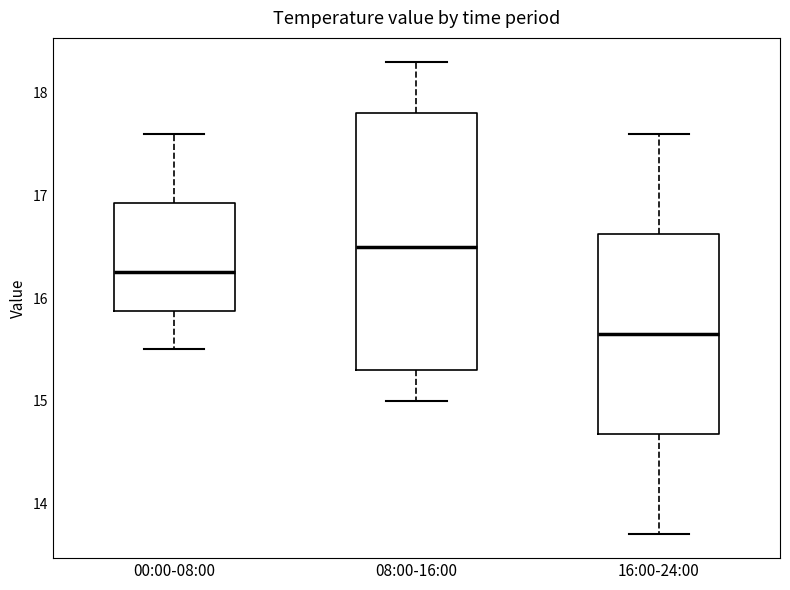

Comparing the boxes themselves (not the whiskers), which one is the tallest?

08:00-16:00